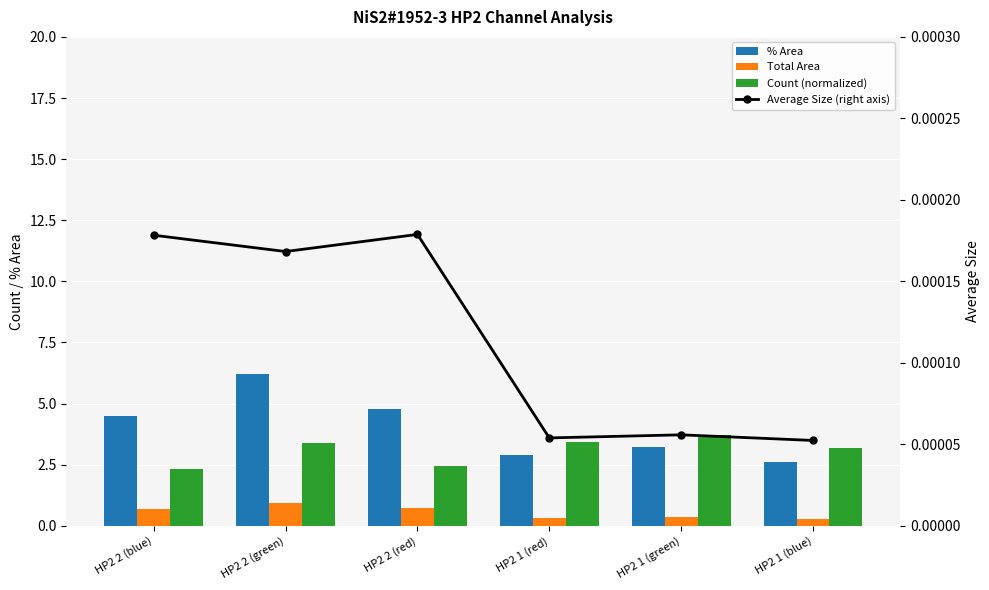

What is the spread (max minus min) of values at HP2 2 (blue)?

4.5